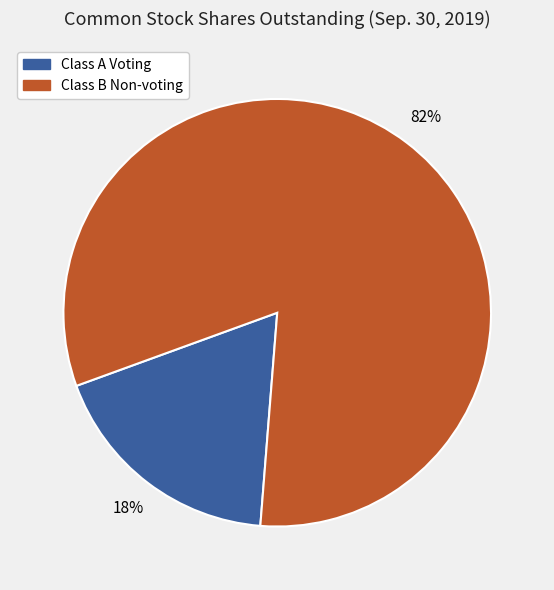

To the nearest percent, what portion does Class A Voting represent?

18%